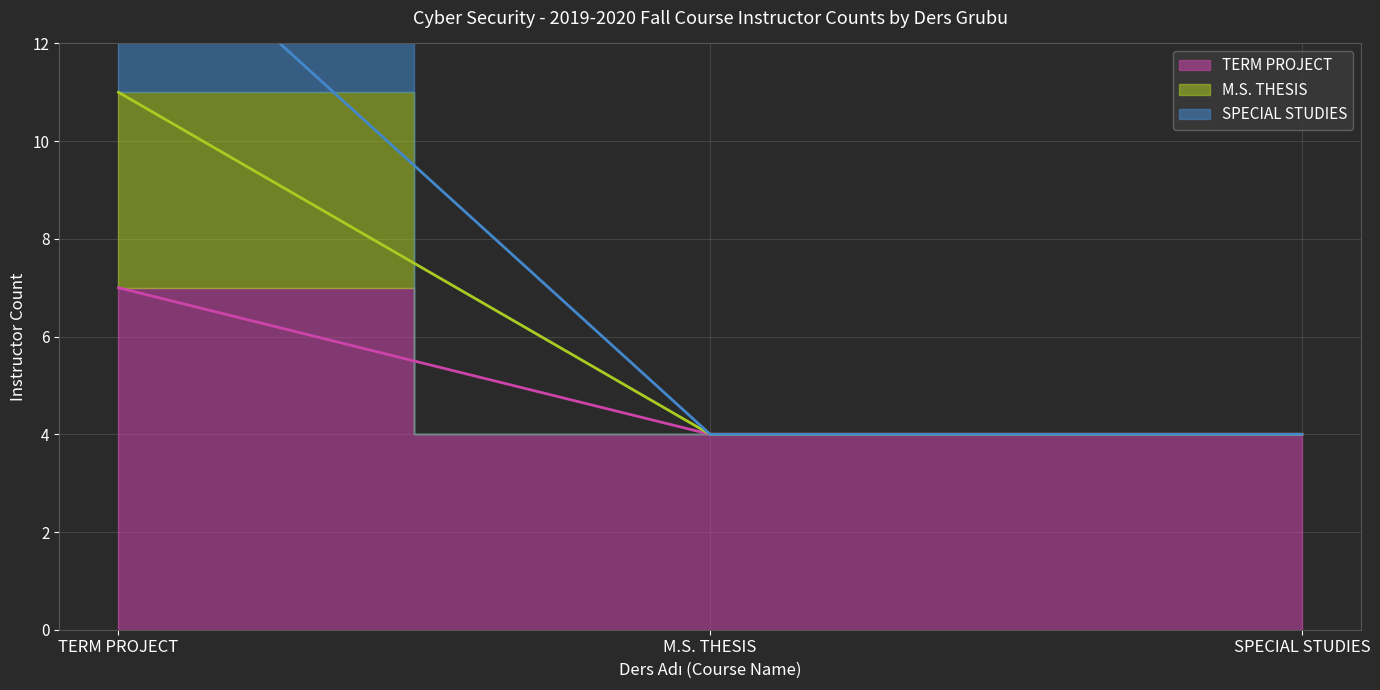

How many series are shown in this chart?

3